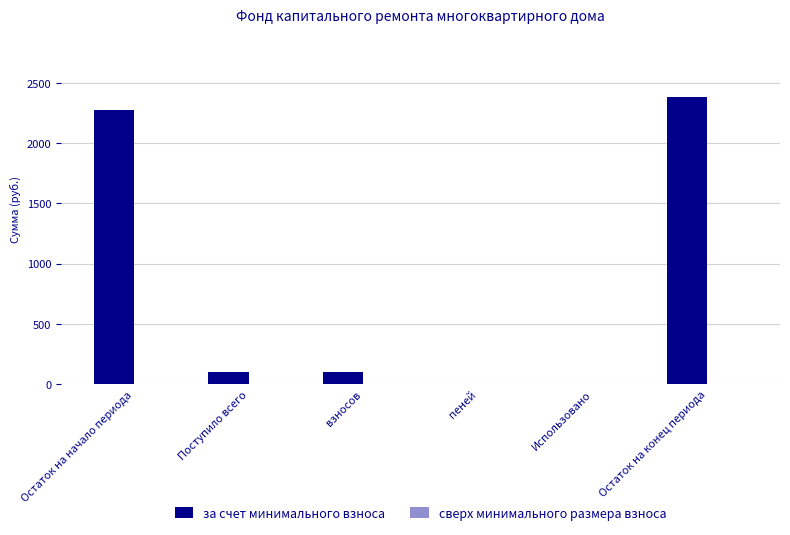

What is the sum of the values at Остаток на конец периода and пеней?

2377.7